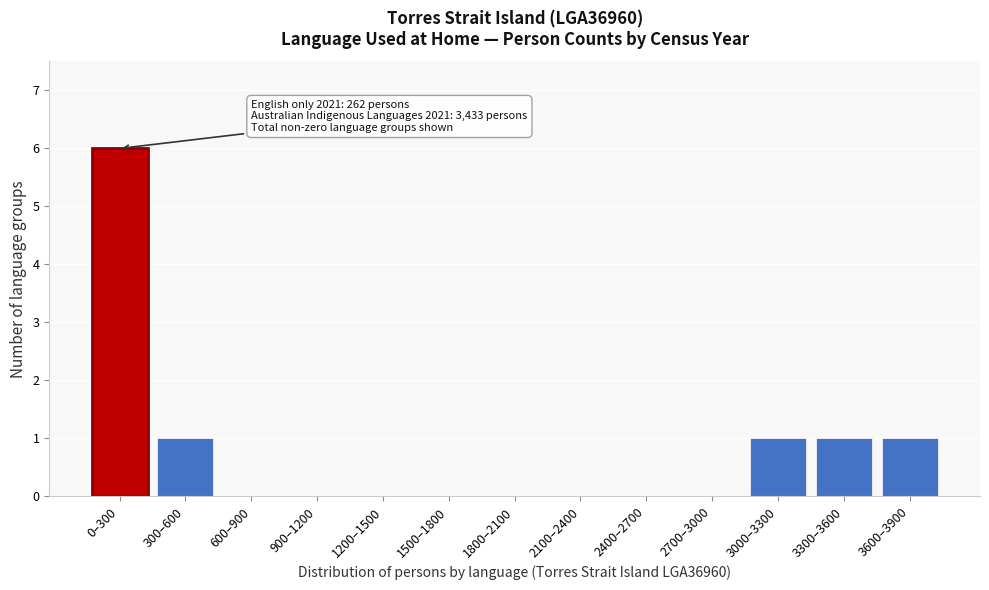

Reading left to right, extract all data points from this chart.

0–300=6	300–600=1	600–900=0	900–1200=0	1200–1500=0	1500–1800=0	1800–2100=0	2100–2400=0	2400–2700=0	2700–3000=0	3000–3300=1	3300–3600=1	3600–3900=1